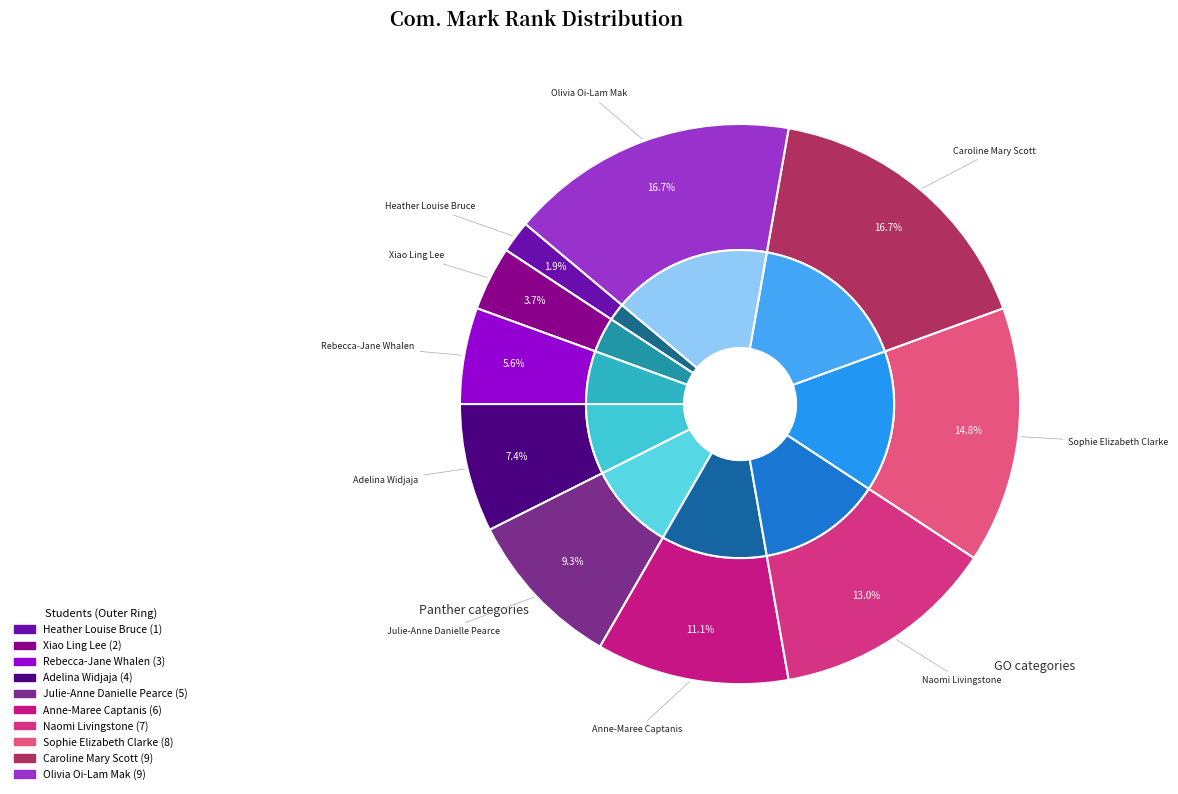

True or false: Naomi Livingstone accounts for 20% of the total.

False